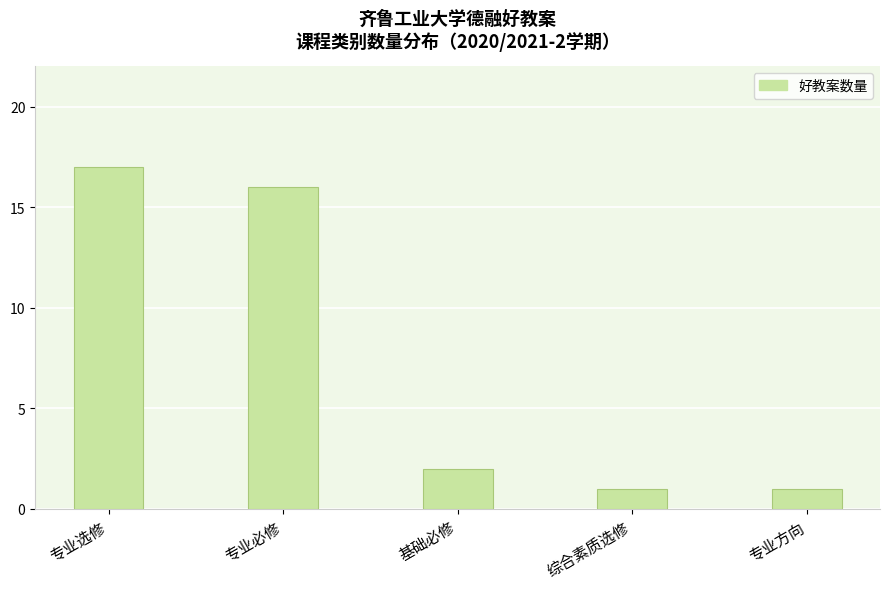

What is the difference between the second highest and minimum values?

15